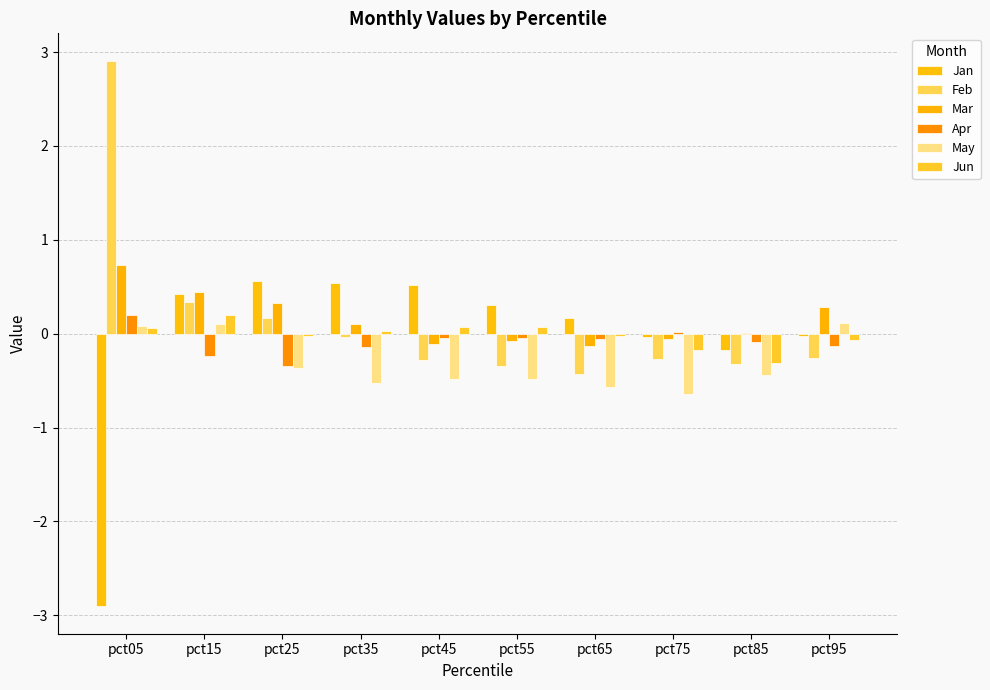

What is the minimum value for Apr?

-0.3